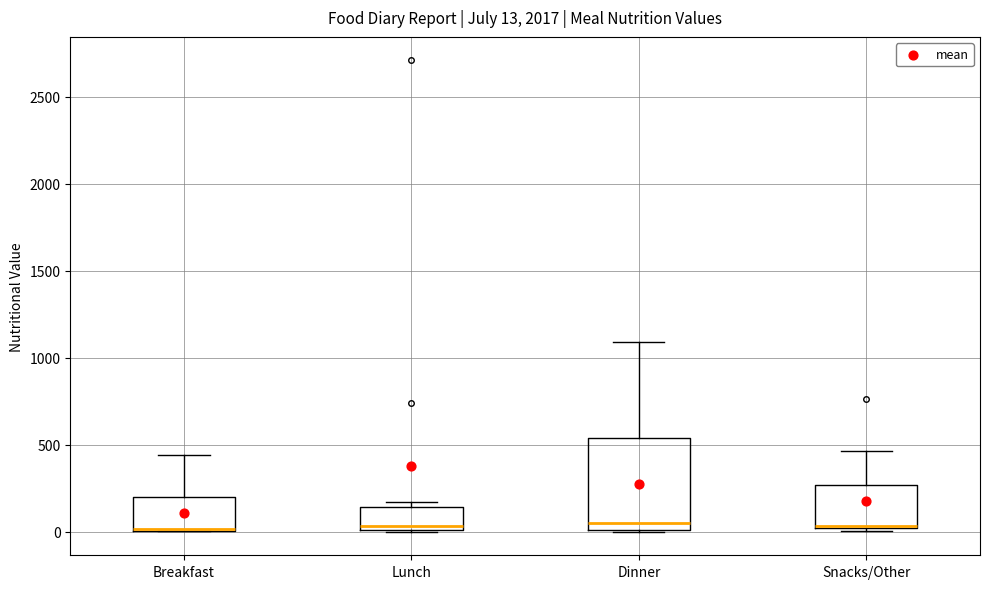

Comparing the boxes themselves (not the whiskers), which one is the tallest?

Dinner